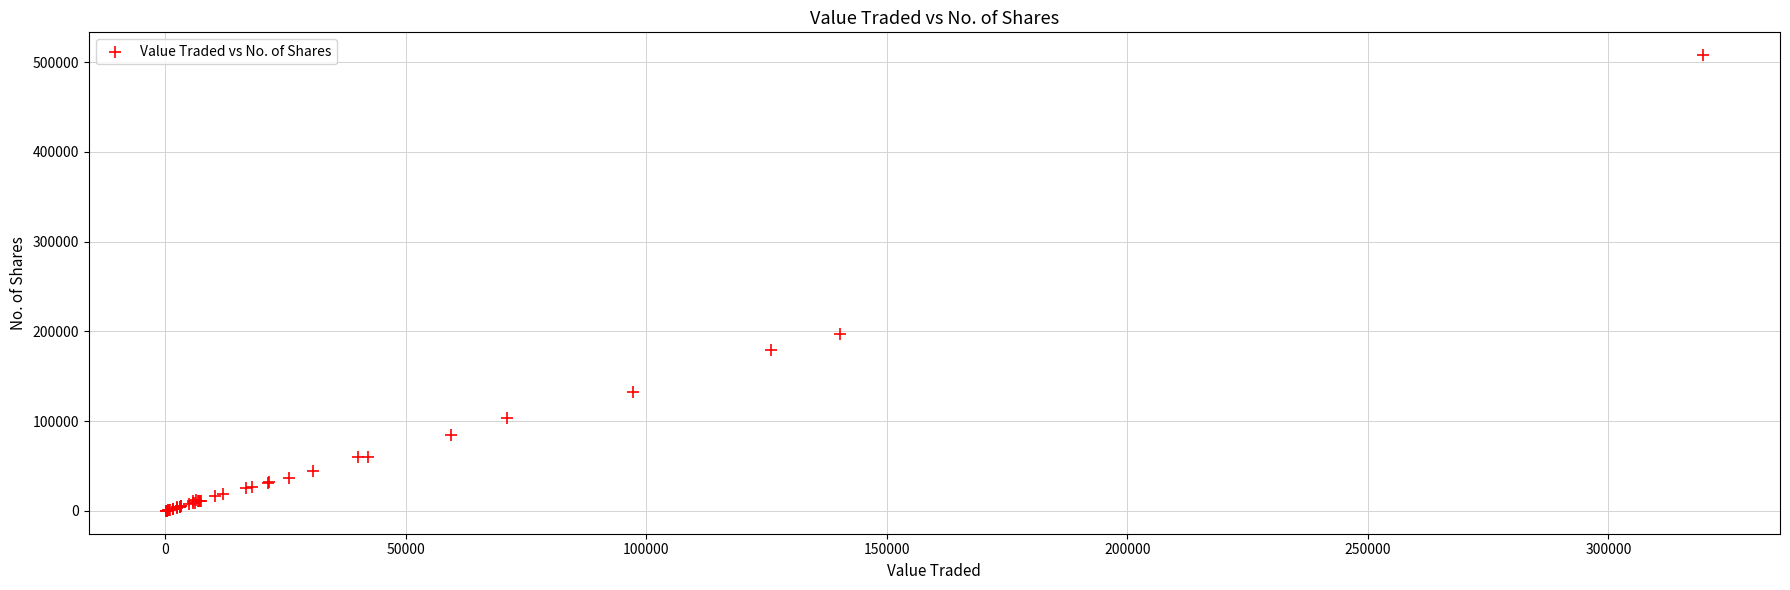

What Y value in the scatter plot is closest to 253990?

197088